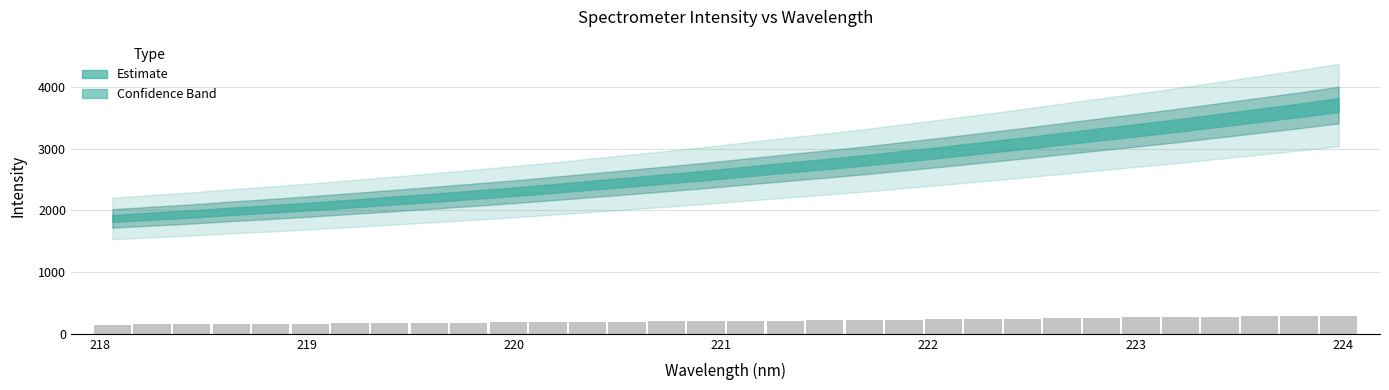

How many bars are there in total?

32